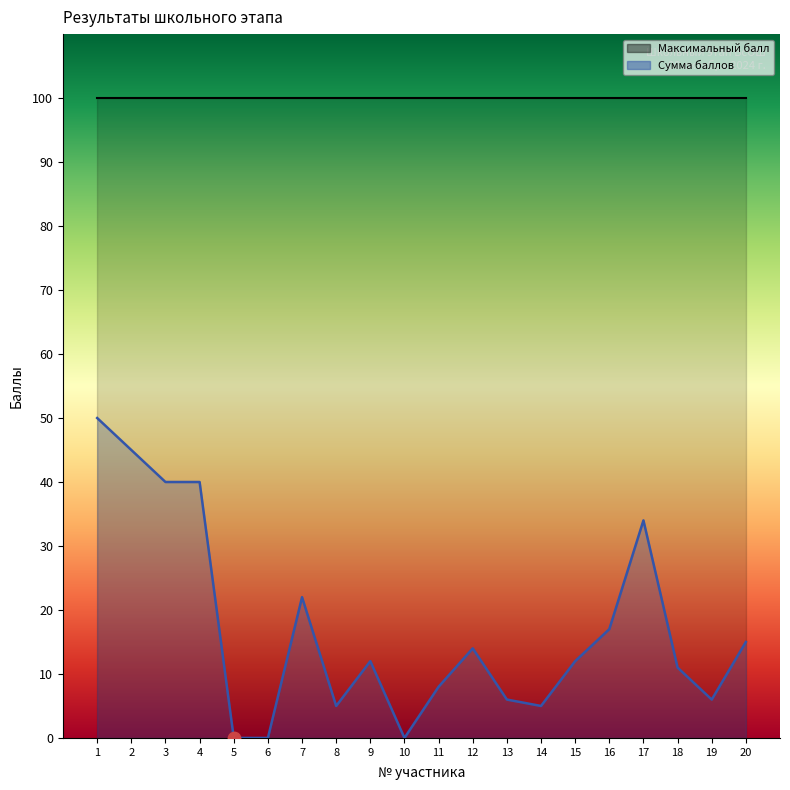

Between 14 and 7, which is larger?

7